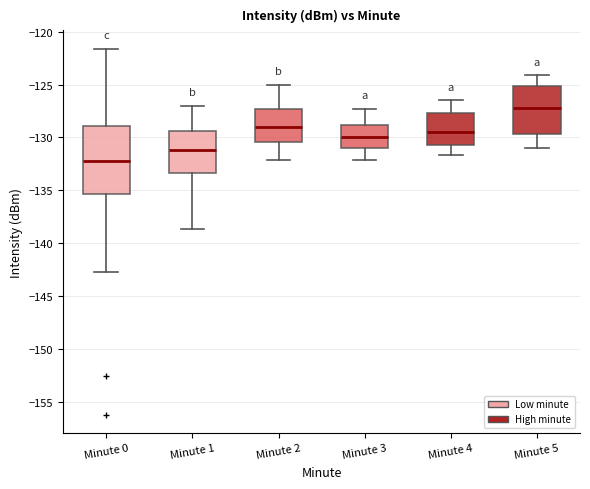

Reading left to right, transcribe this box plot: for each box, give where its median line is, the range the box spans, and where its two whiskers end, as read against the y-axis. The values are not printed on the chart, so give them approximately, as read against the axis.

Minute 0: median -132.0, box -135.5 to -129.0, whiskers -142.5 to -121.5
Minute 1: median -131.0, box -133.5 to -129.5, whiskers -138.5 to -127.0
Minute 2: median -129.0, box -130.5 to -127.5, whiskers -132.0 to -125.0
Minute 3: median -130.0, box -131.0 to -129.0, whiskers -132.0 to -127.5
Minute 4: median -129.5, box -130.5 to -127.5, whiskers -131.5 to -126.5
Minute 5: median -127.0, box -129.5 to -125.0, whiskers -131.0 to -124.0